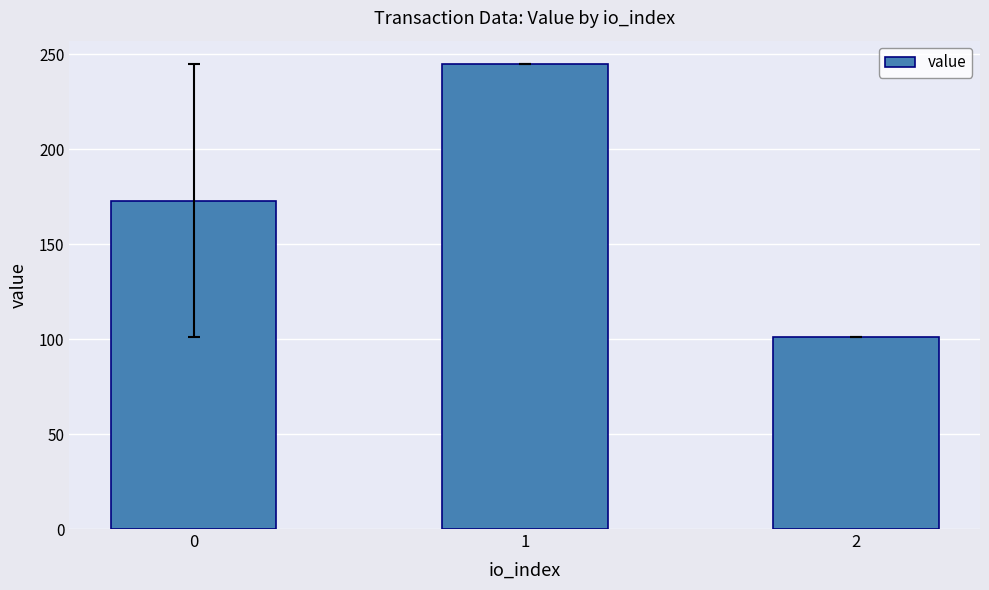

List the labels in order of value, smallest first.

2, 0, 1